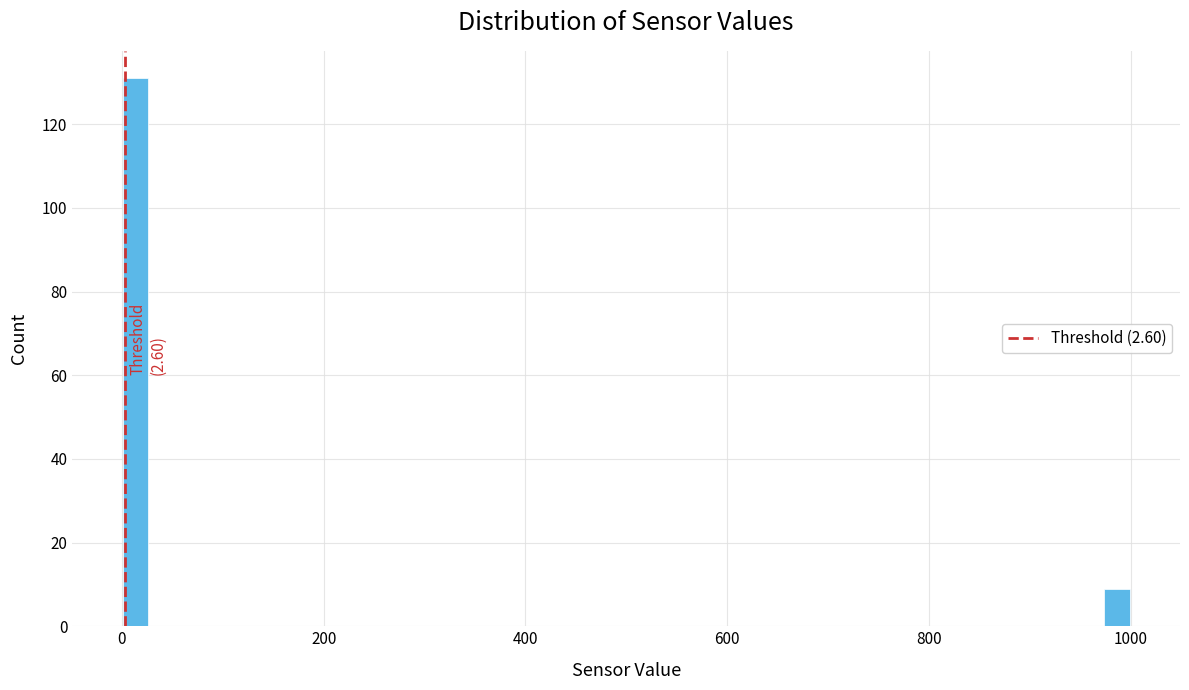

Read against the x-axis, roughly where is the centre of the tallest bar?

20